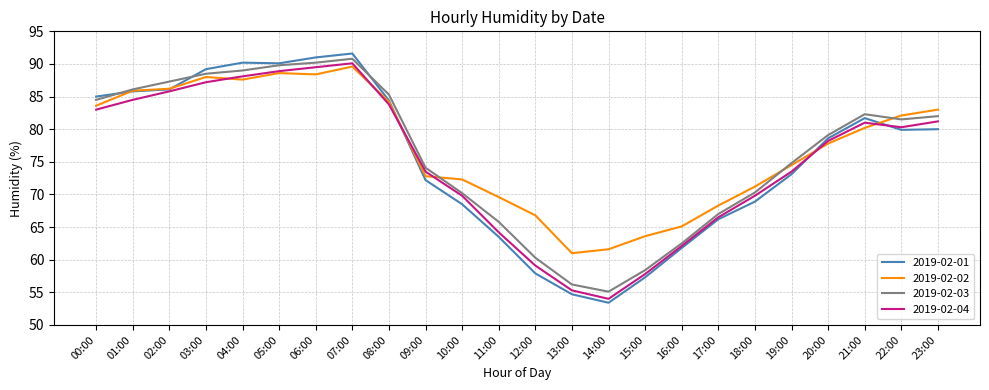

Between which two adjacent categories do 2019-02-04 and 2019-02-02 first intersect?

03:00 and 04:00